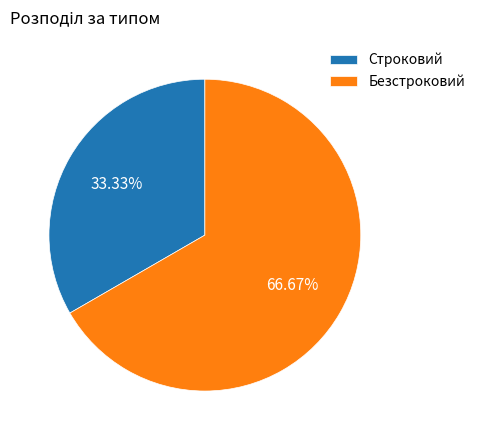

Approximately how many times larger is the value at Строковий compared to Безстроковий?

0.5